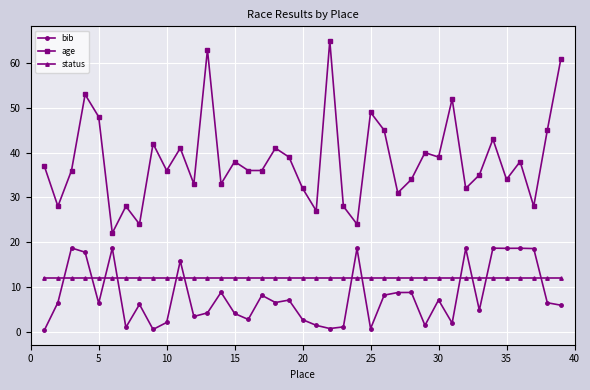

Which series has the widest spread of values?

age